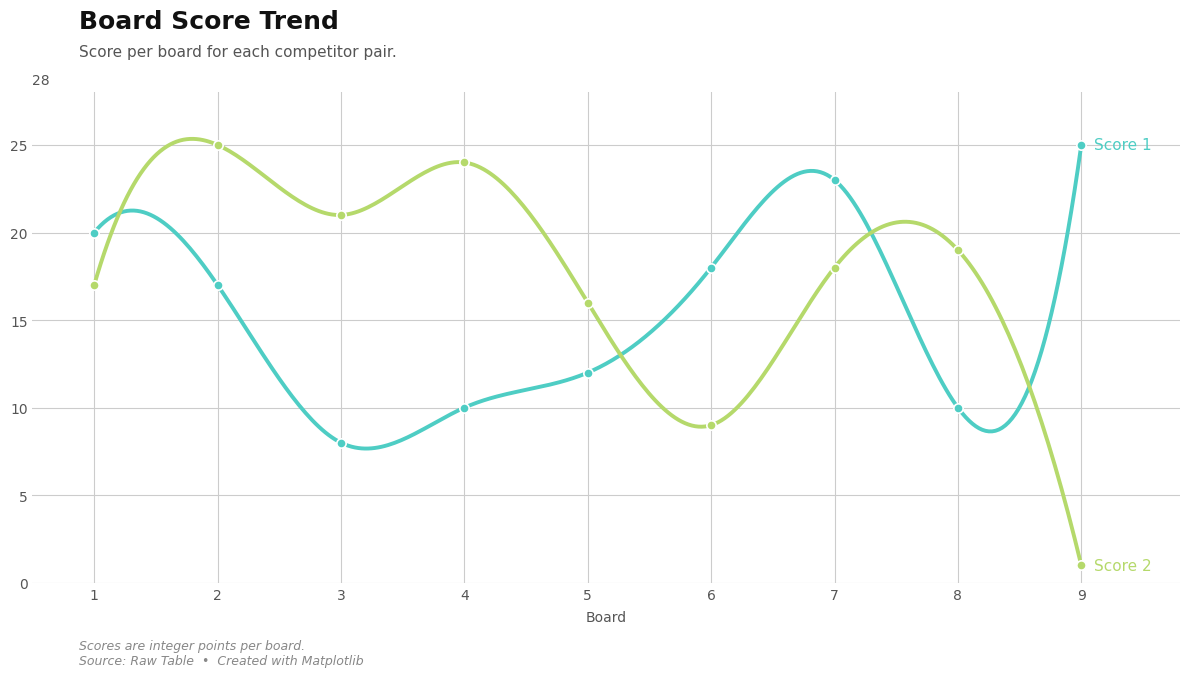

Which series has the largest total across all categories?

Score 2